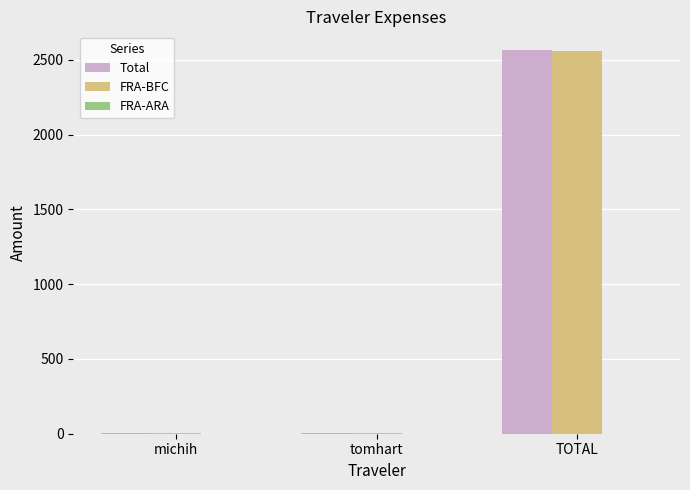

Which label corresponds to the largest value in the chart?

TOTAL